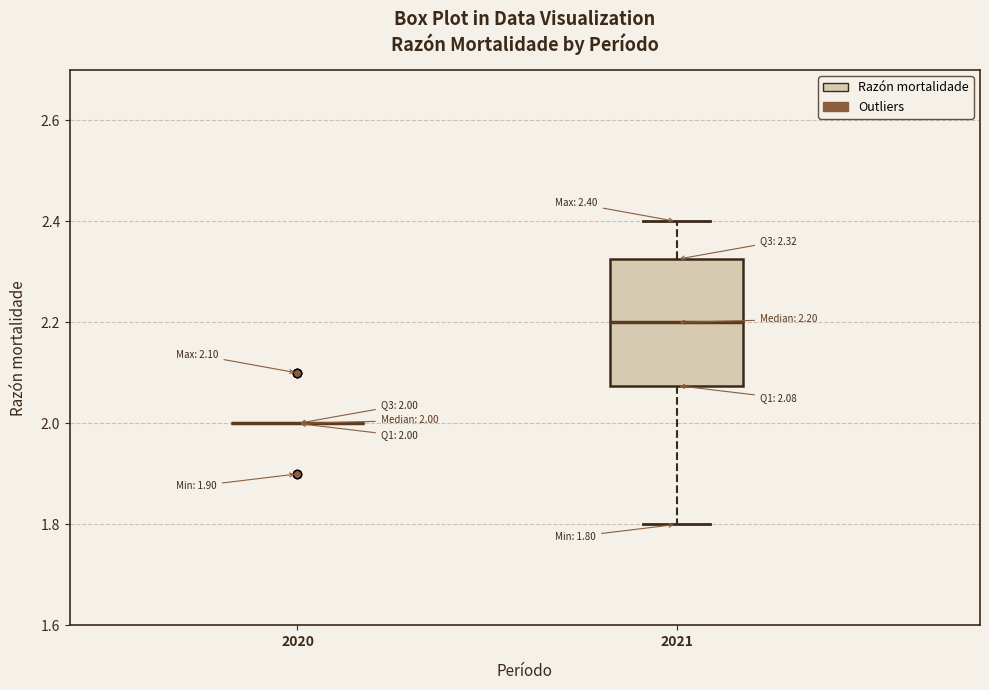

Which box is the tallest, from its lower edge to its upper edge?

2021